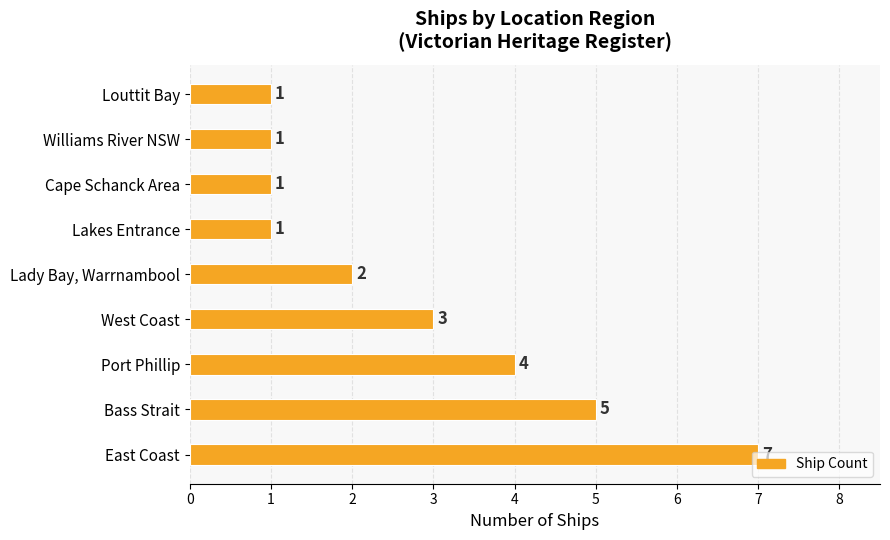

The chart shows a value of 3 at West Coast. True or false?

True